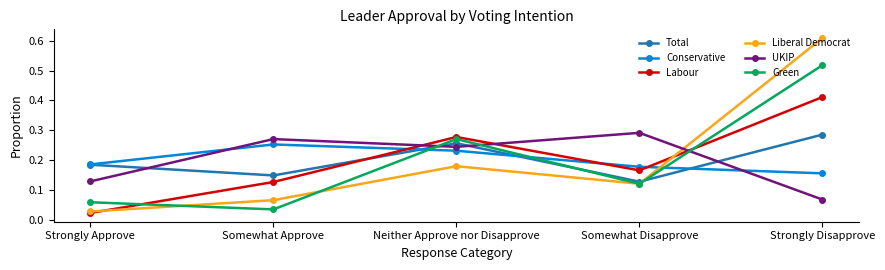

At how many categories does at least one series exceed 0?

5